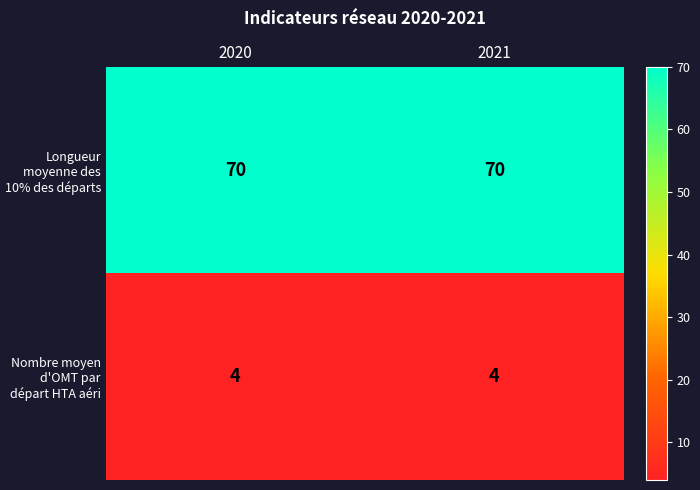

At 2020, list the series in order from smallest to largest.

Nombre moyen d'OMT par départ HTA aéri, Longueur moyenne des 10% des départs